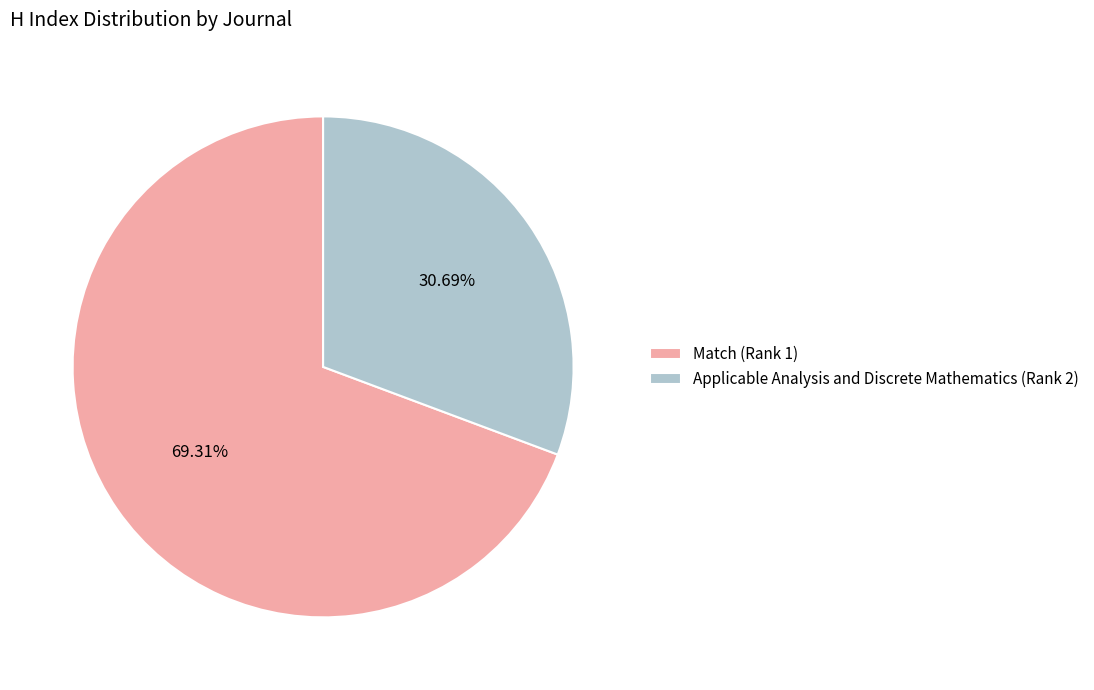

Does Applicable Analysis and Discrete Mathematics (Rank 2) account for over 50% of the chart?

No